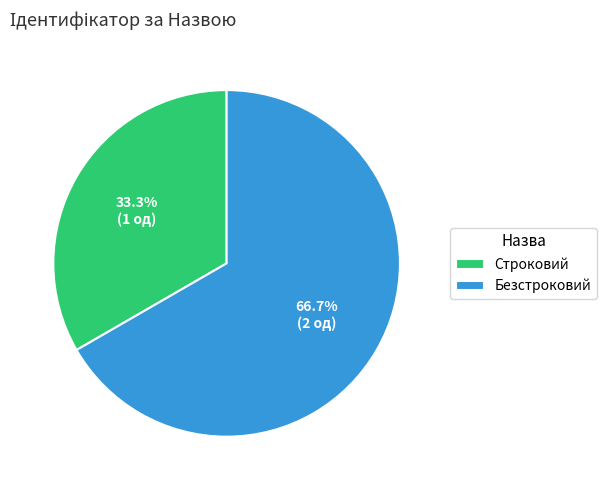

Does Строковий account for over 50% of the chart?

No